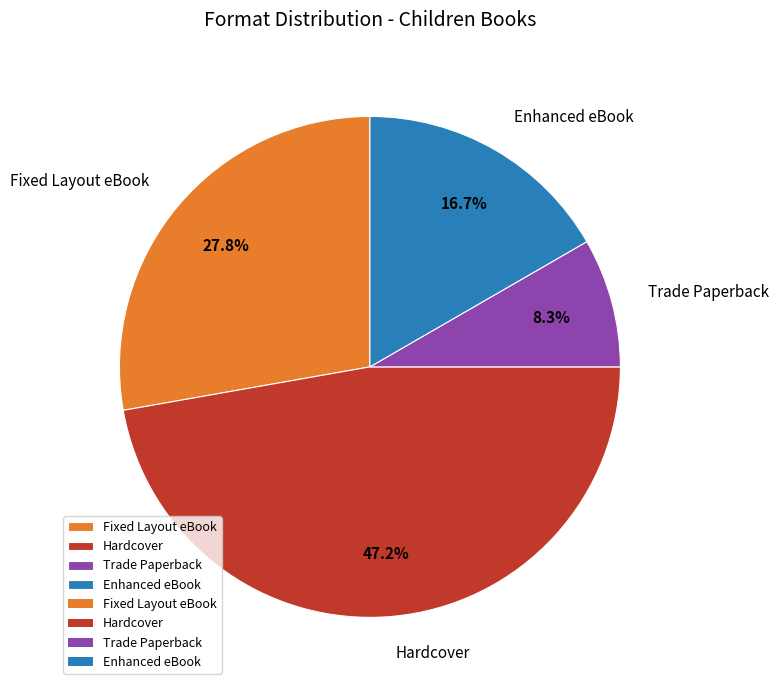

Which category has the biggest portion of the pie?

Hardcover